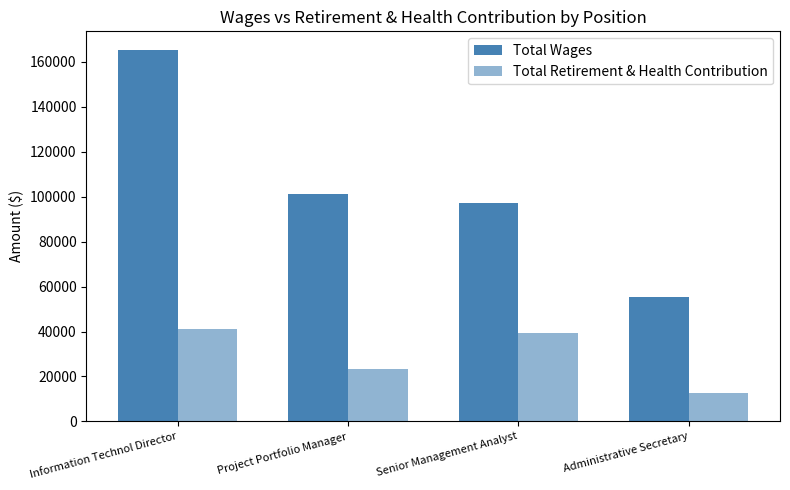

Which category has the lowest value in the Total Retirement & Health Contribution series?

Administrative Secretary